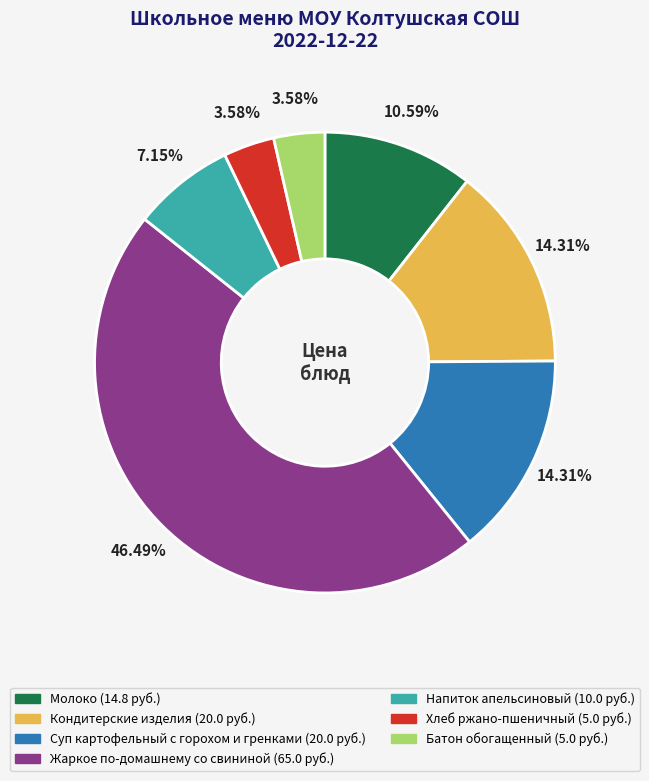

To the nearest percent, what portion does Батон обогащенный represent?

4%